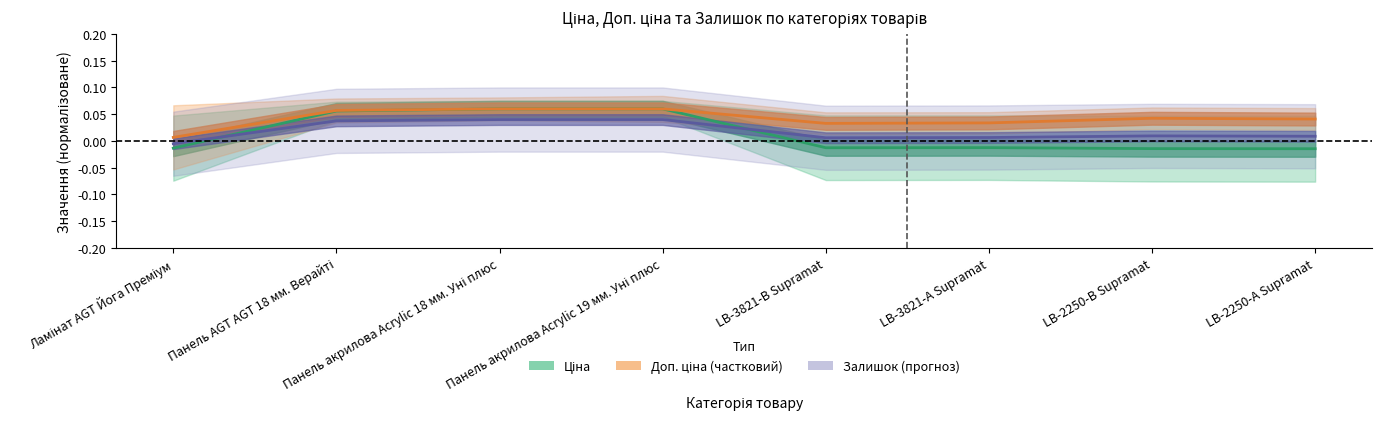

Which series changed the most between Панель акрилова Acrylic 18 мм. Уні плюс and LB-2250-В Supramat?

Ціна